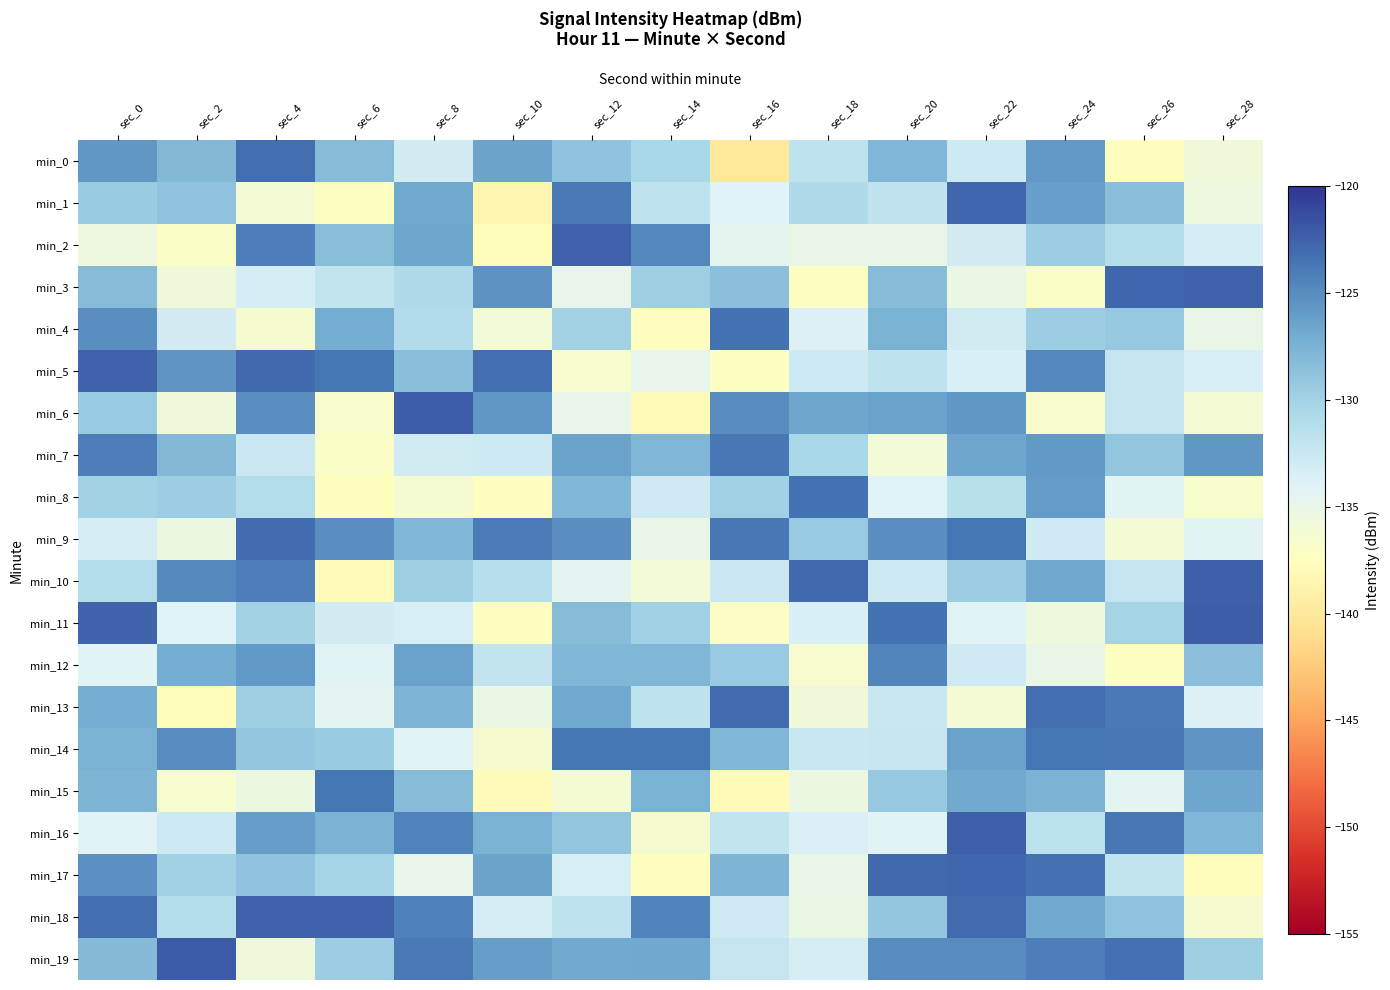

Rank the series by their maximum value, from highest to lowest.

min_19, min_6, min_11, min_16, min_10, min_2, min_5, min_18, min_3, min_17, min_1, min_13, min_9, min_0, min_4, min_8, min_14, min_15, min_7, min_12